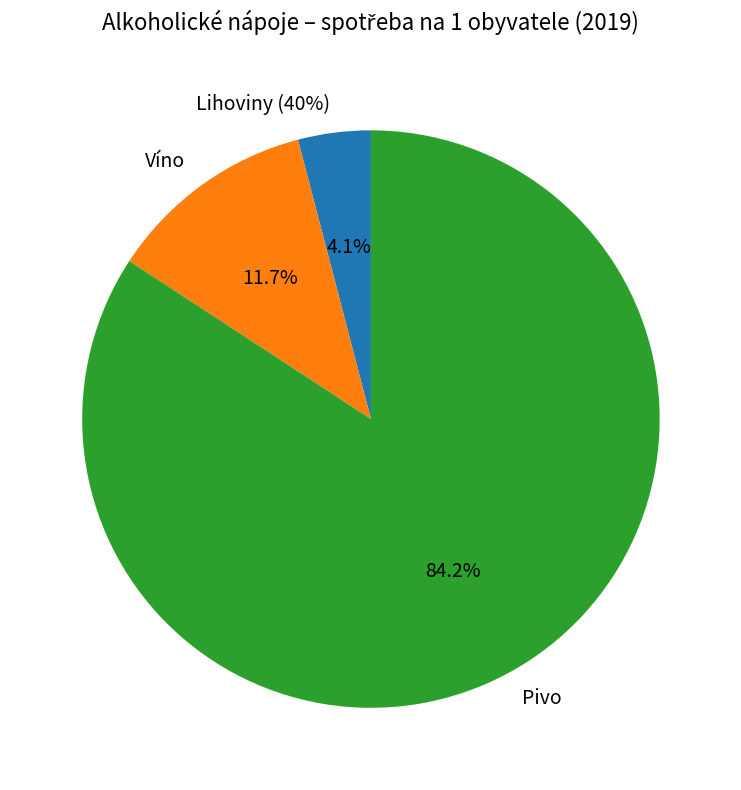

Does Pivo represent more than half of the total?

Yes